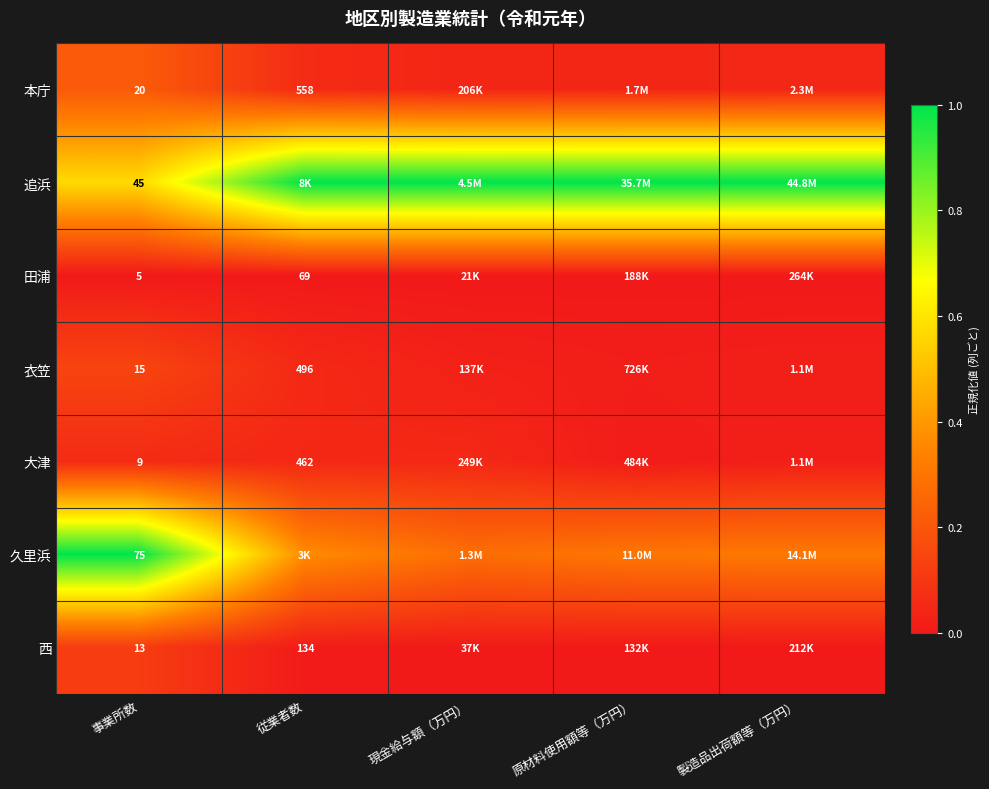

The value of 田浦 at 現金給与額（万円） is 0.0. True or false?

True